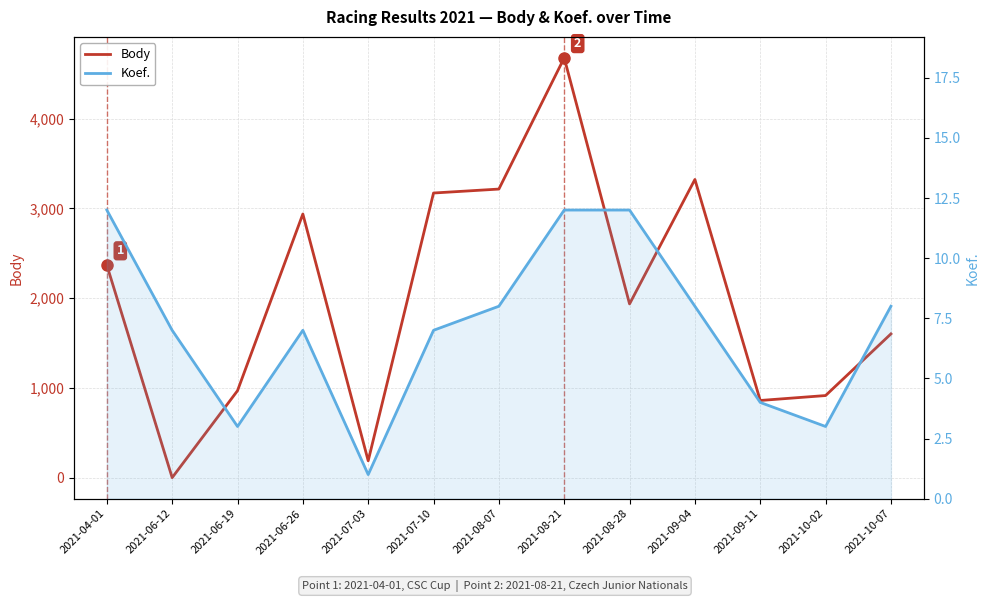

What is the sum of all Body values?

26166